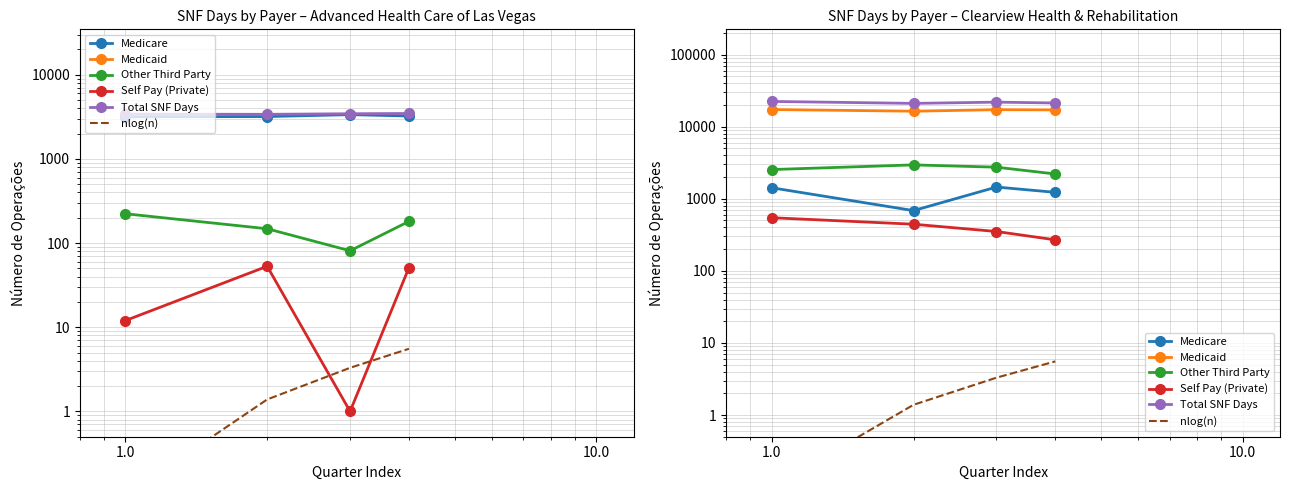

What position from the left is 10.0?

4